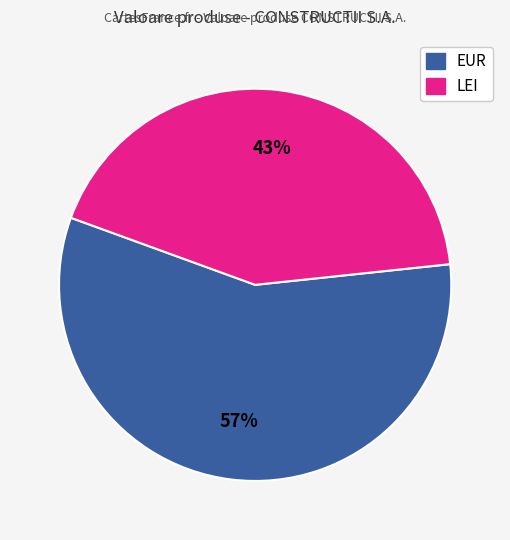

Is there any slice that represents more than half of the pie?

Yes